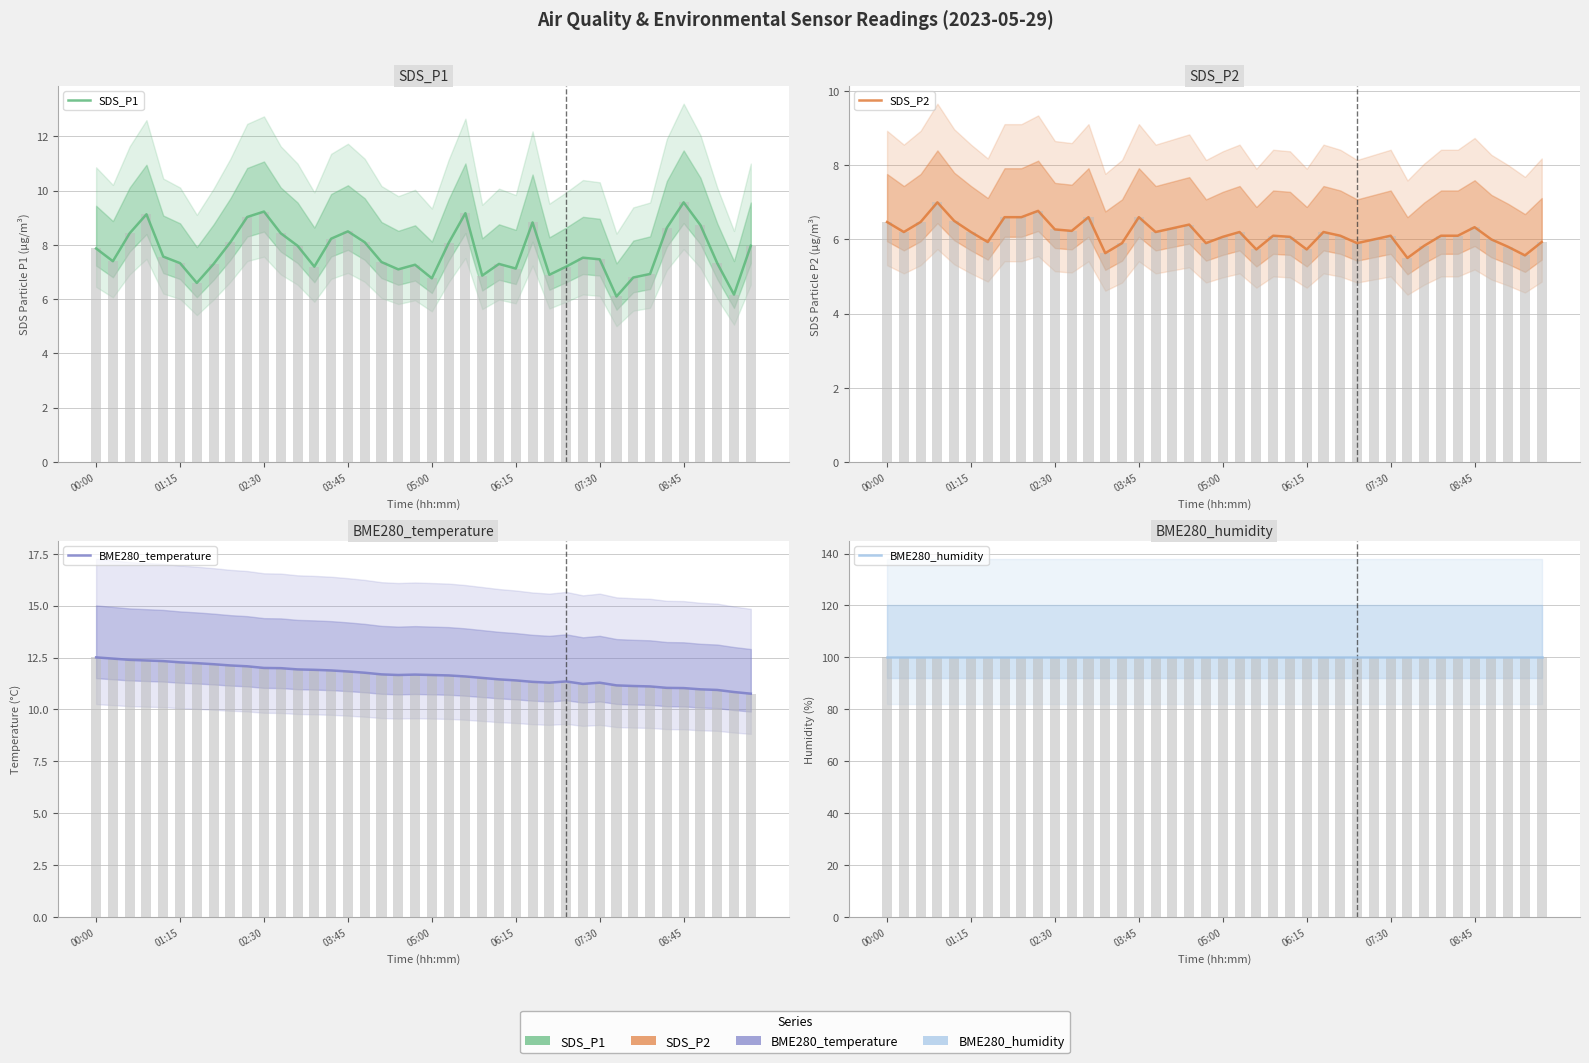

Count the number of categories in the chart.

40